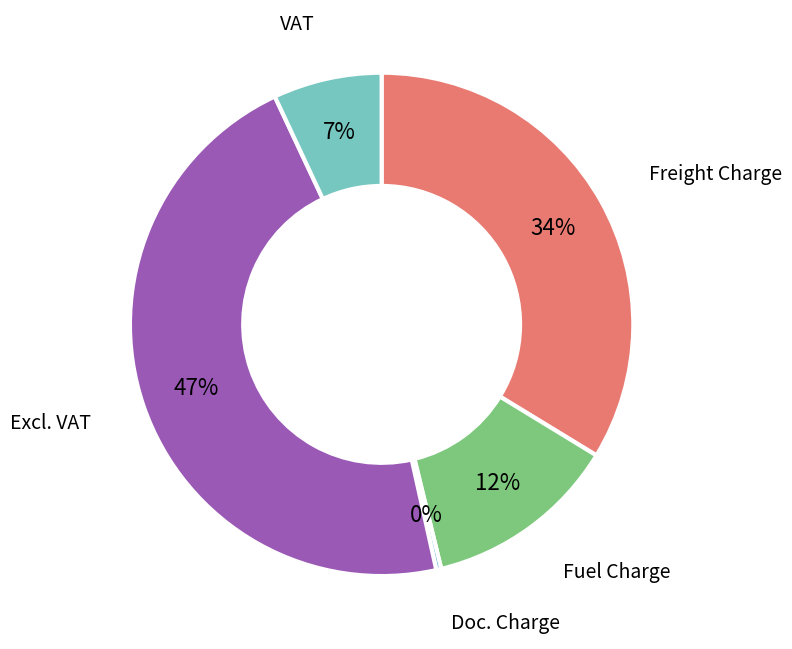

To the nearest percent, what is the combined percentage of Fuel Charge and VAT?

19%